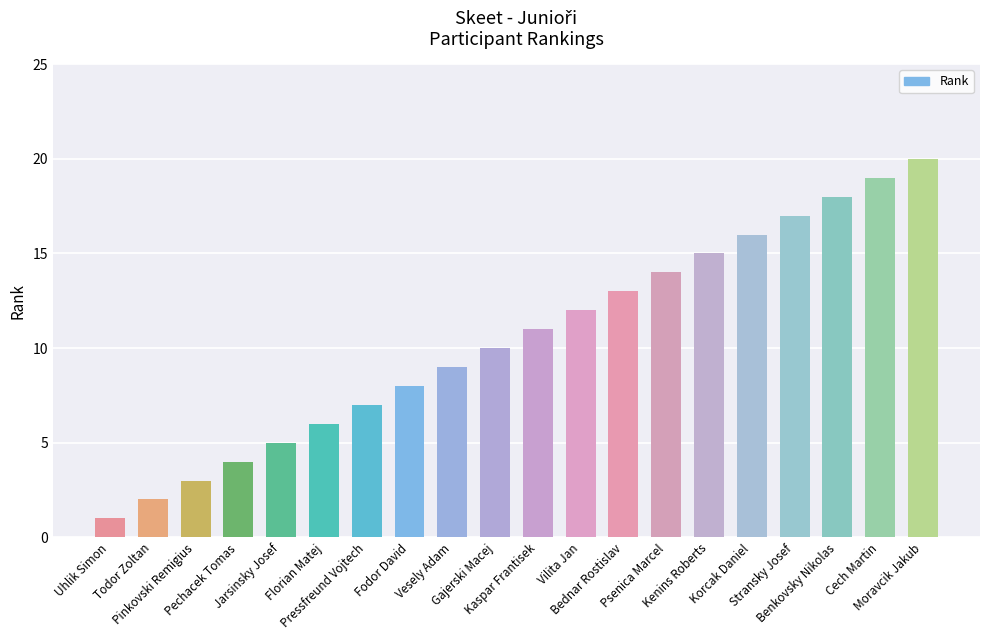

Read the value at Bednar Rostislav.

13